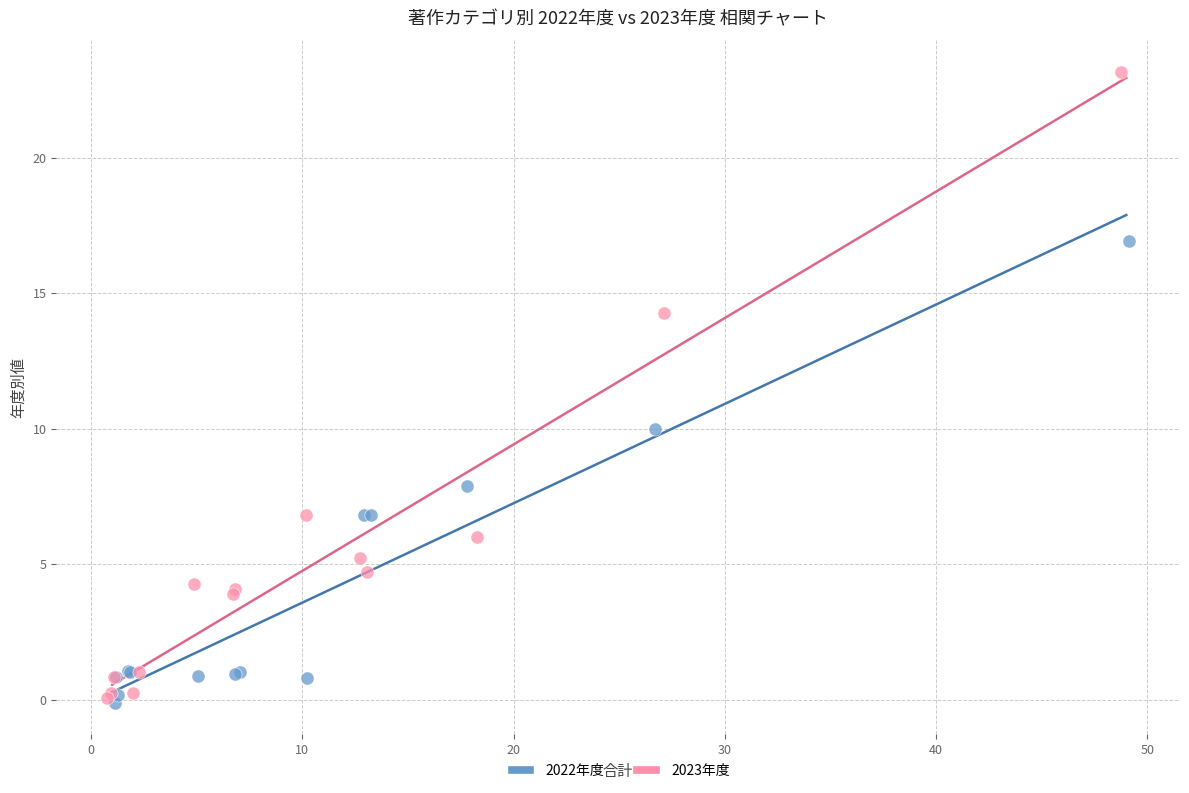

Which series contains the highest Y value?

2023年度